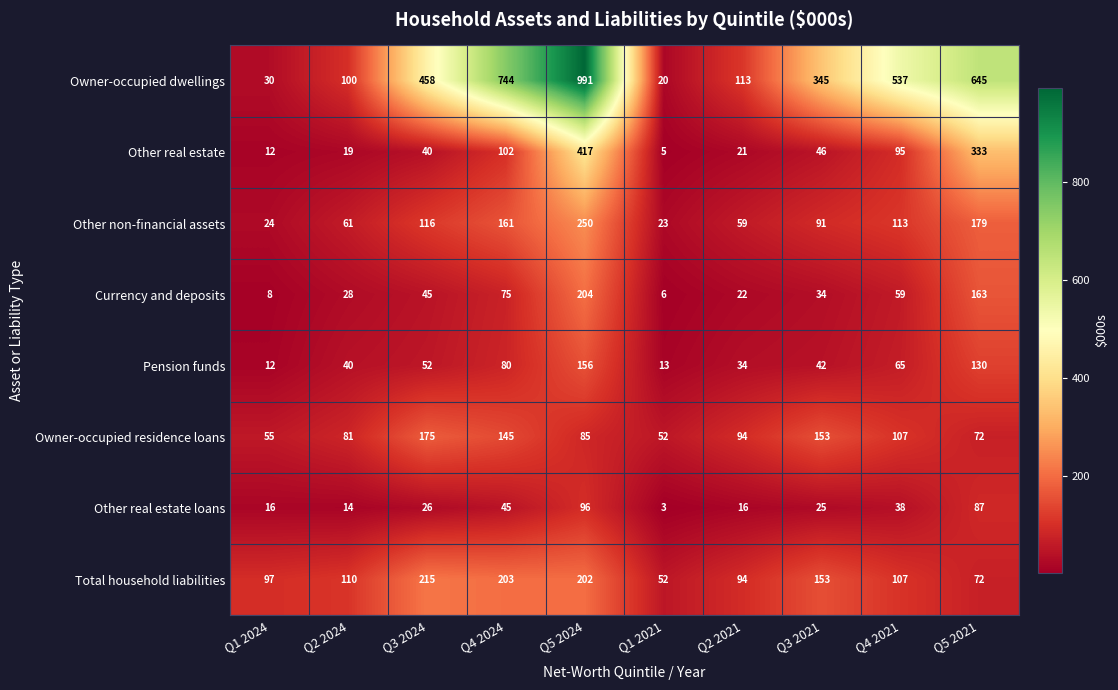

How many series are shown in this chart?

8